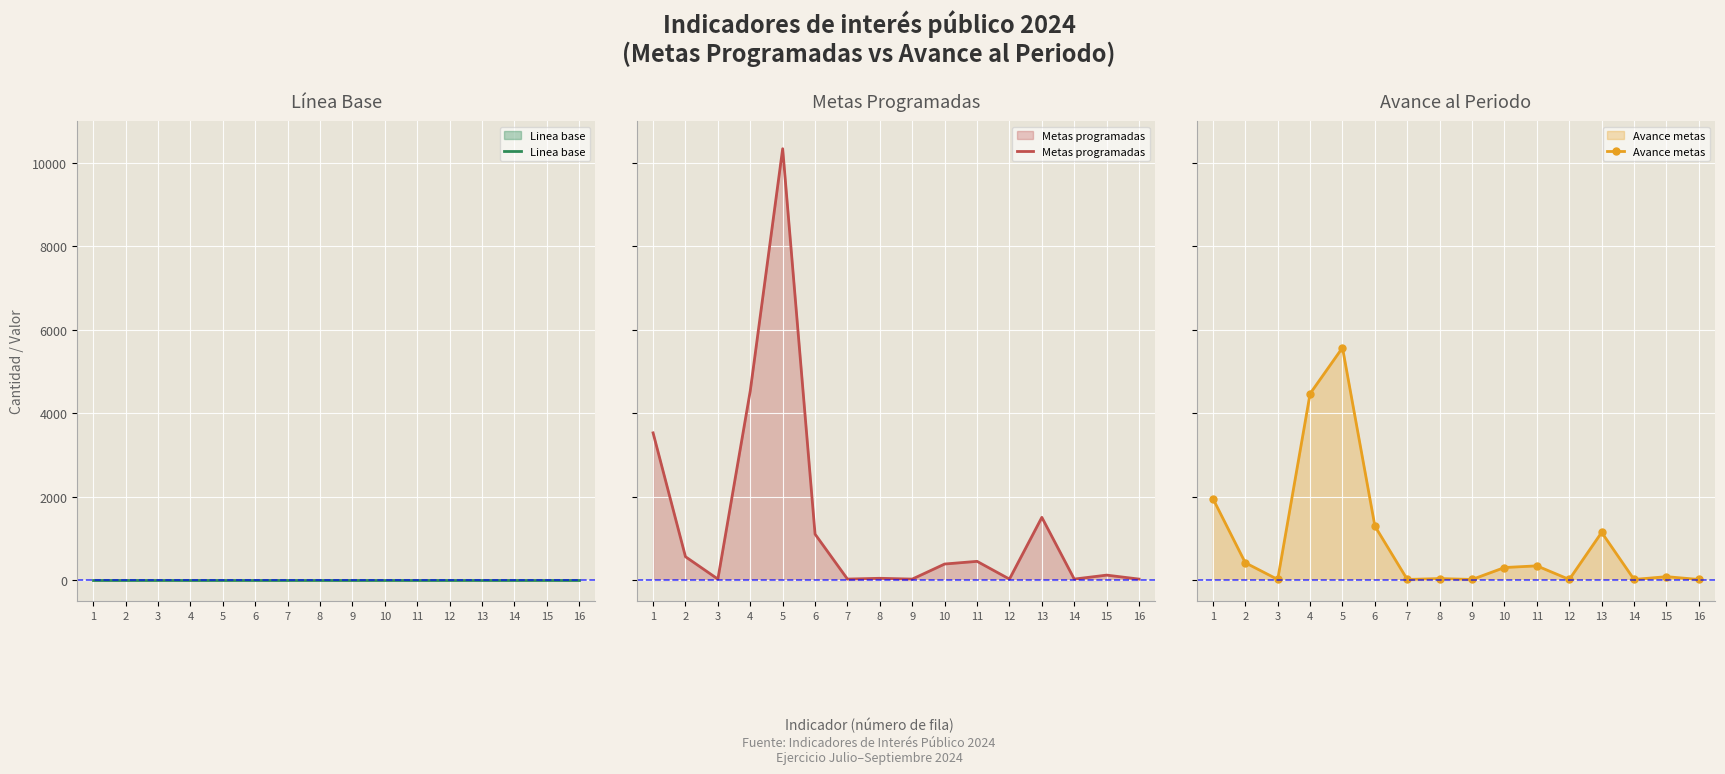

Which series ends up on top after the final intersection of Avance metas and Metas programadas?

Metas programadas